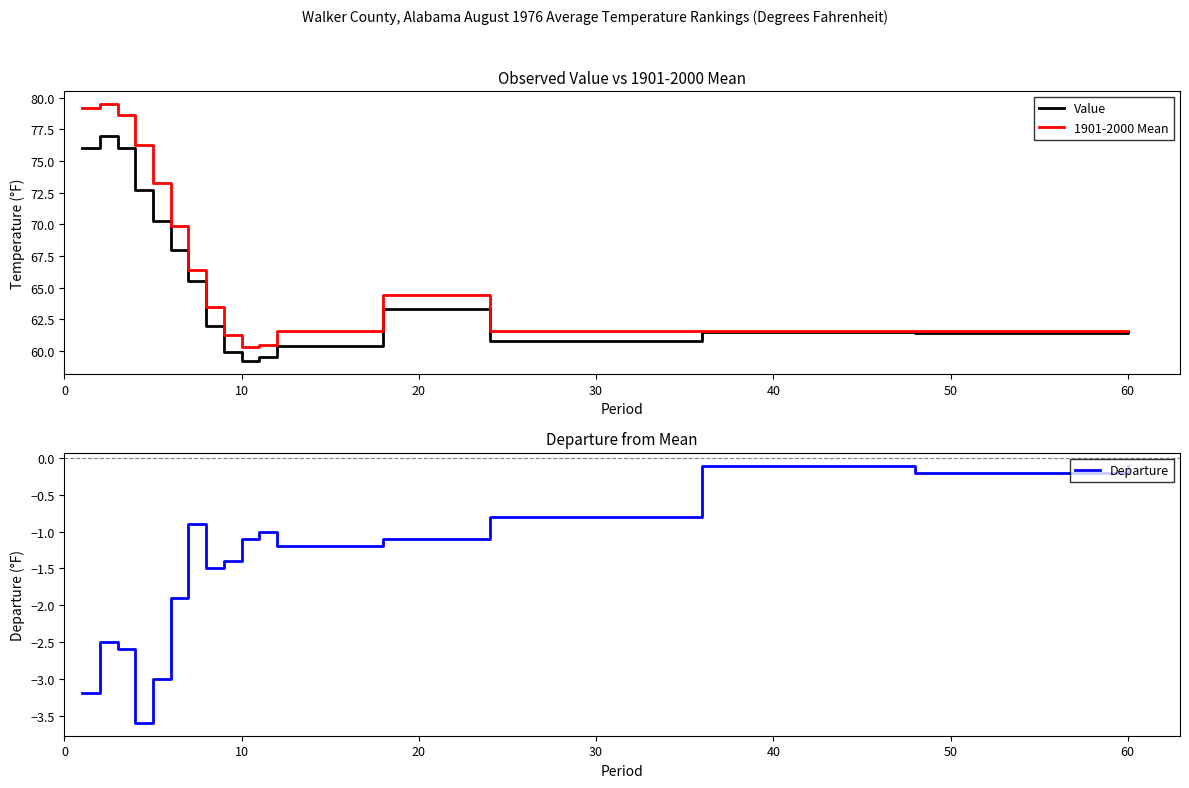

What are all the series names shown in the legend?

Value, 1901-2000 Mean, Departure